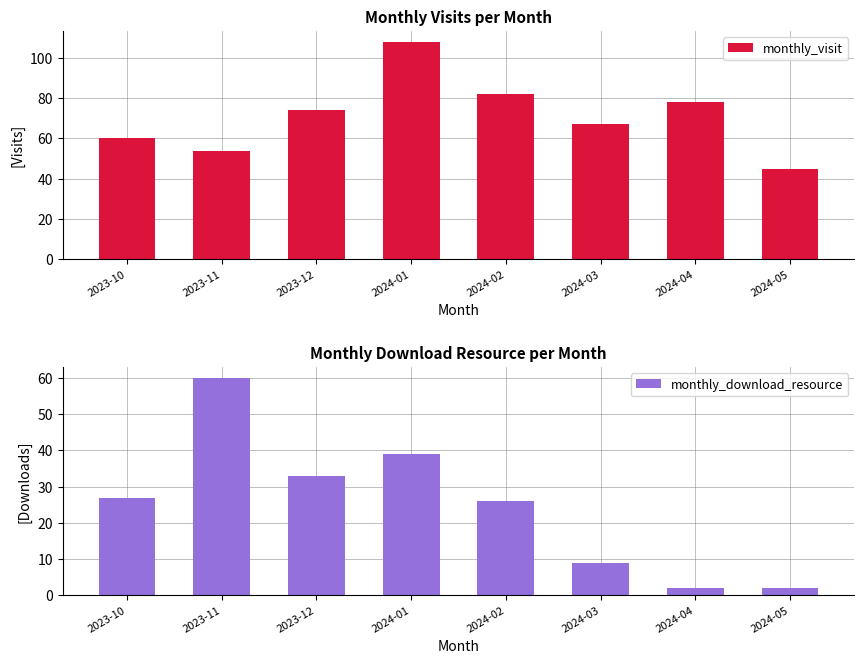

At how many categories does at least one series exceed 74?

3